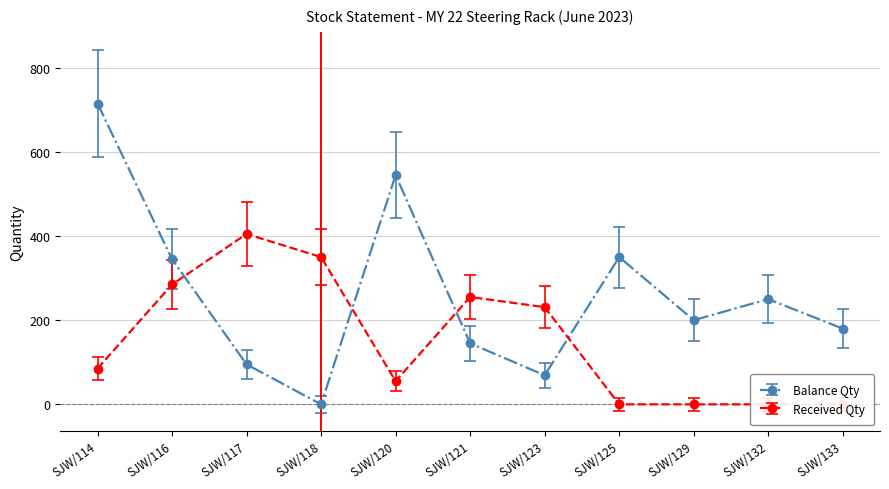

Which category has the lowest value in the Balance Qty series?

SJW/118